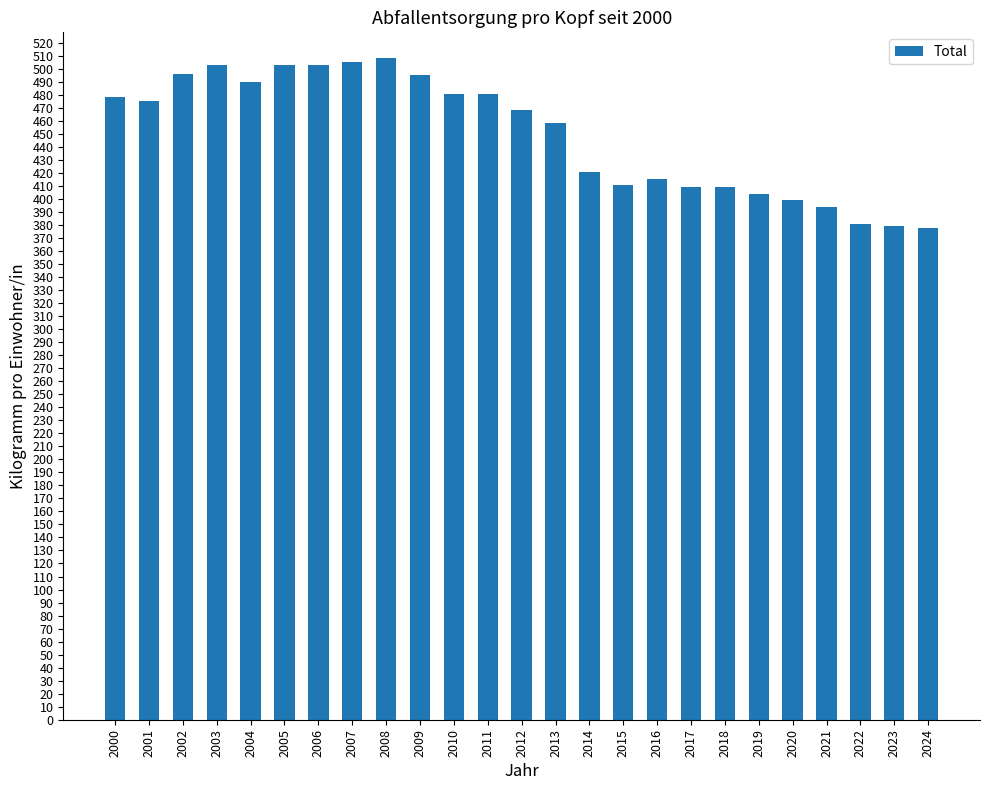

What is the smallest value displayed?

378